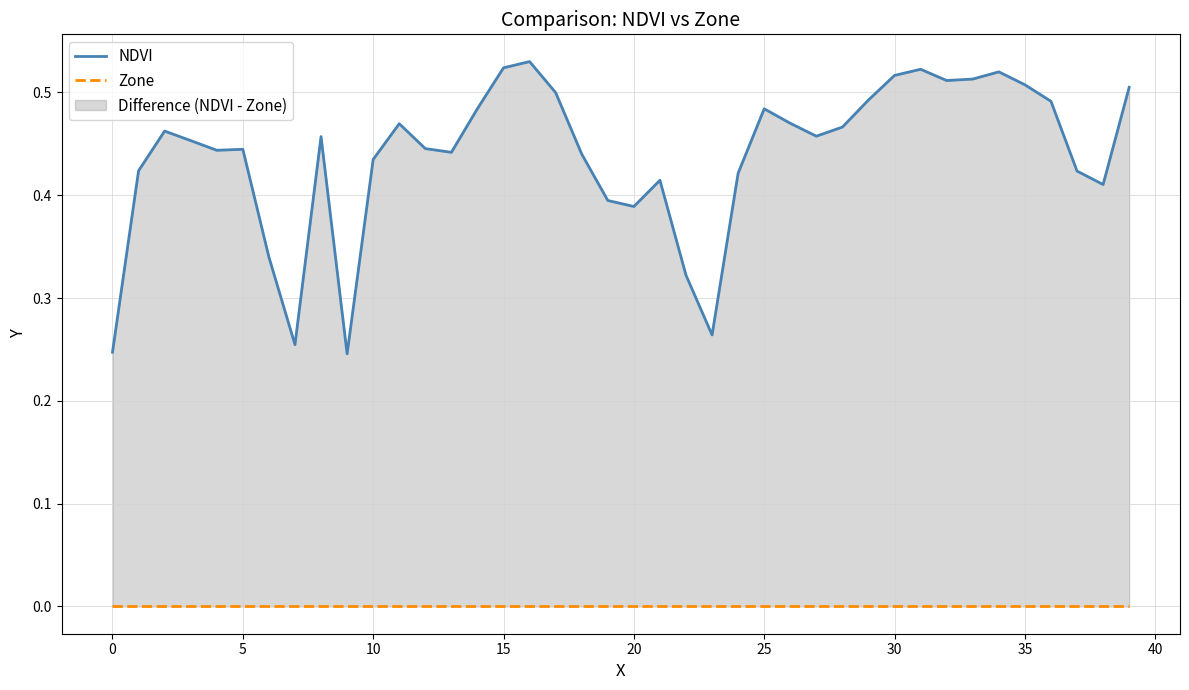

Does the chart display data point markers on the line(s)?

No